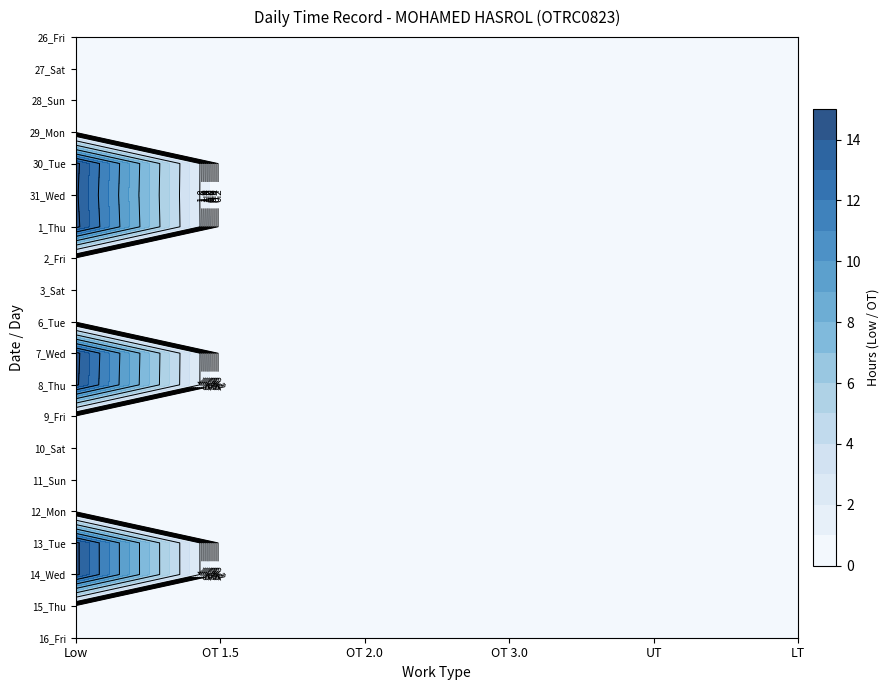

Which series has the largest total across all categories?

1_Thu